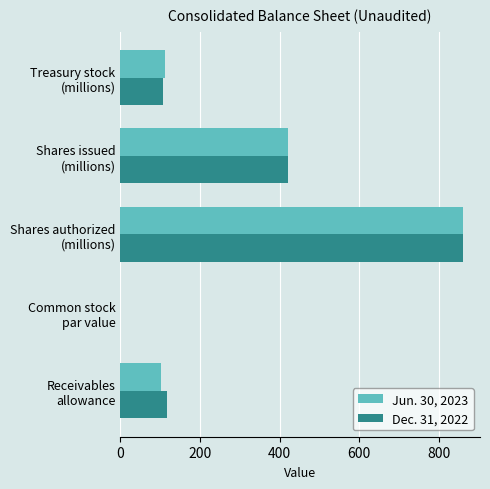

Which category has the highest value in the Jun. 30, 2023 series?

Shares authorized
(millions)